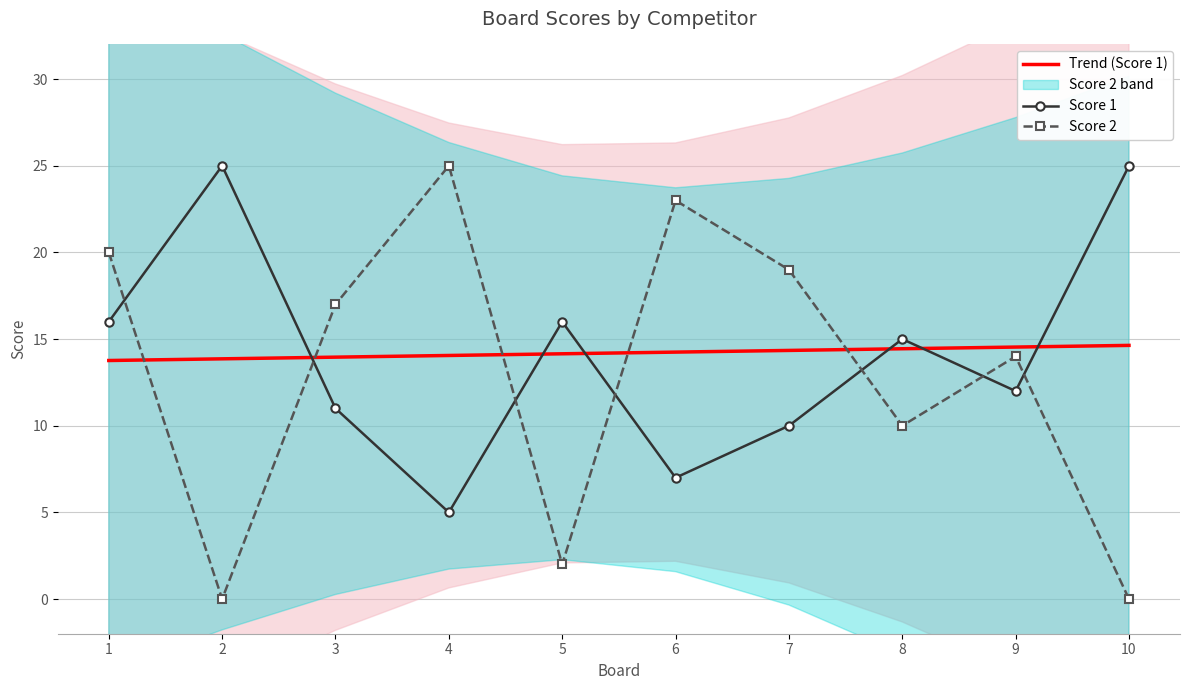

Is it true that Score 2 equals 0.0 at 10?

True